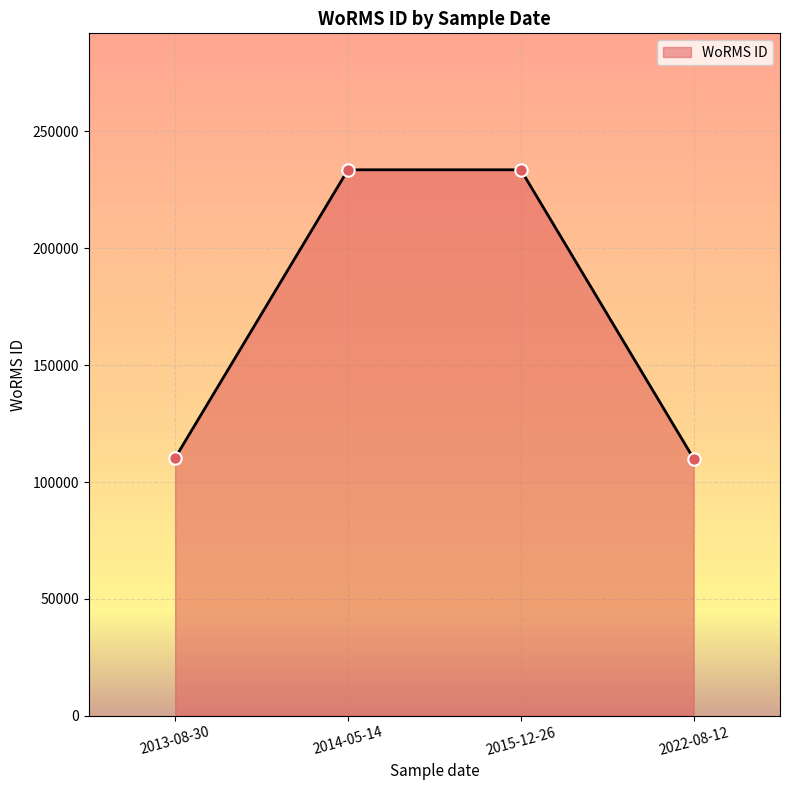

Approximately how many times larger is the value at 2013-08-30 compared to 2022-08-12?

1.0